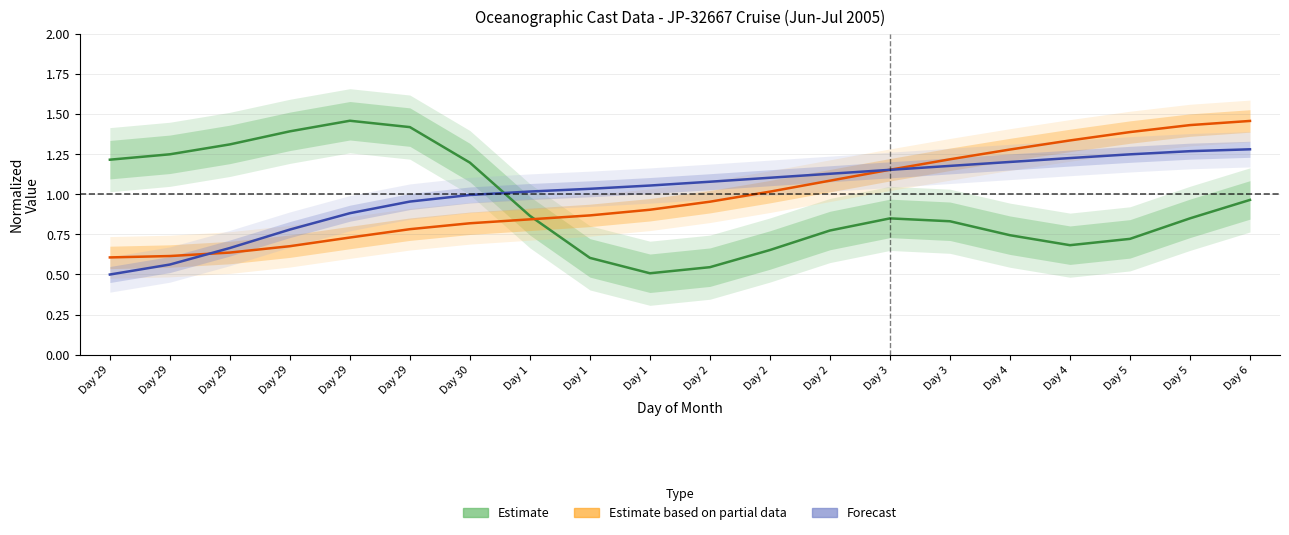

What value does the Estimate series have at Day 1?

0.5